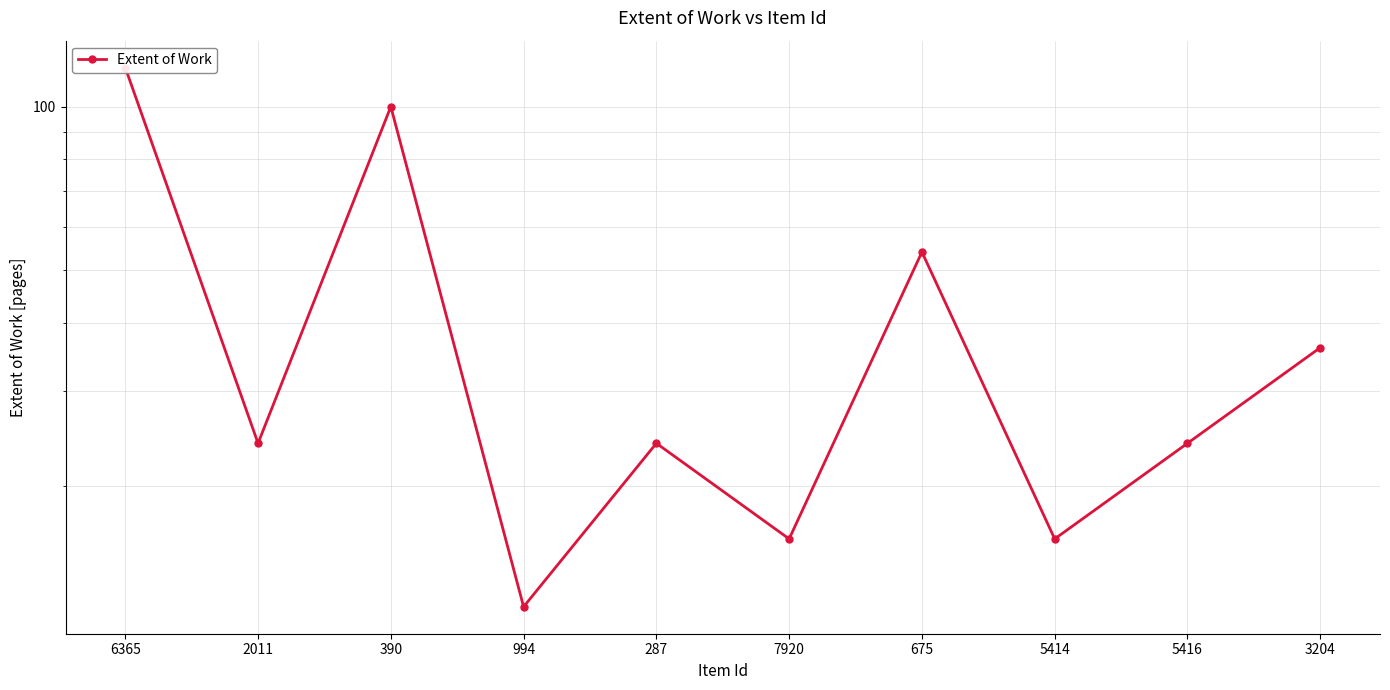

How many data points does each series have?

10